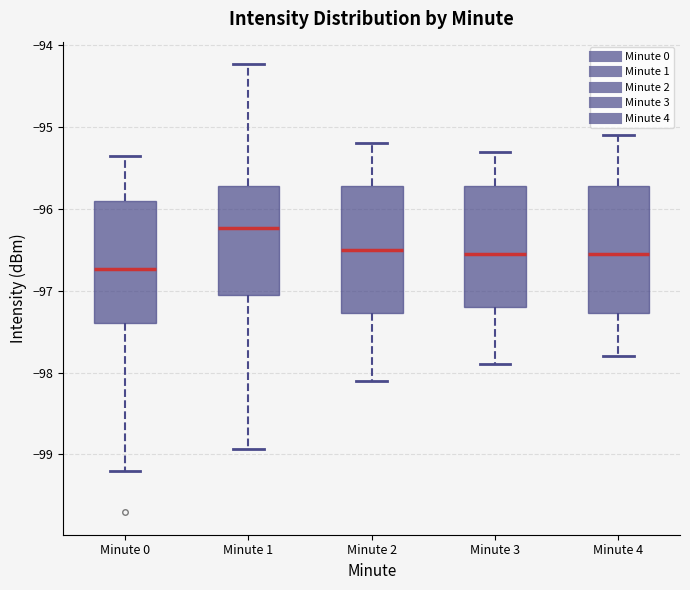

Reading left to right, transcribe this box plot: for each box, give where its median line is, the range the box spans, and where its two whiskers end, as read against the y-axis. The values are not printed on the chart, so give them approximately, as read against the axis.

Minute 0: median -96.7, box -97.4 to -95.9, whiskers -99.2 to -95.4
Minute 1: median -96.2, box -97.0 to -95.7, whiskers -98.9 to -94.2
Minute 2: median -96.5, box -97.3 to -95.7, whiskers -98.1 to -95.2
Minute 3: median -96.5, box -97.2 to -95.7, whiskers -97.9 to -95.3
Minute 4: median -96.5, box -97.3 to -95.7, whiskers -97.8 to -95.1